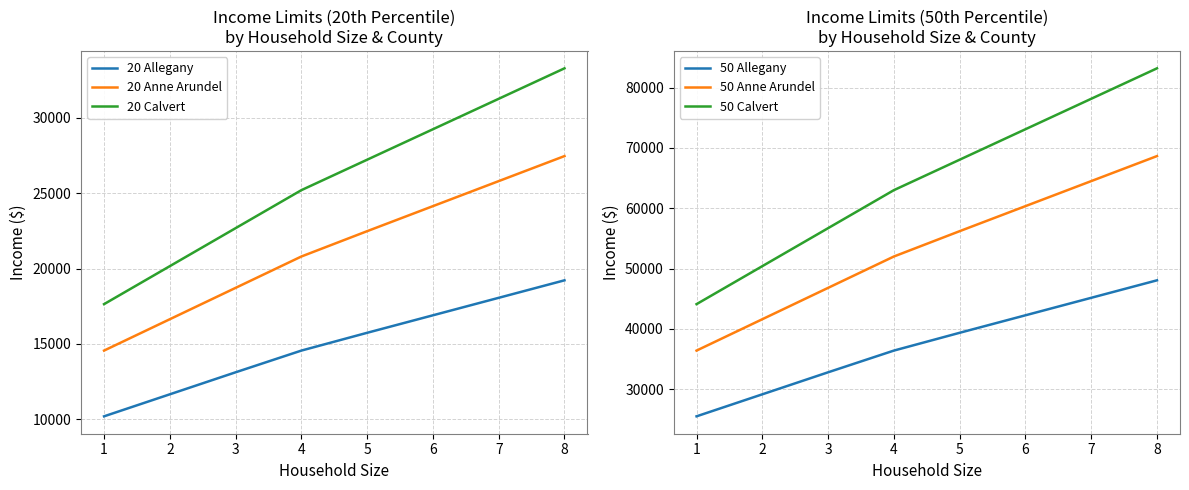

List the series in order of their peak value, highest first.

50 Calvert, 50 Anne Arundel, 50 Allegany, 20 Calvert, 20 Anne Arundel, 20 Allegany